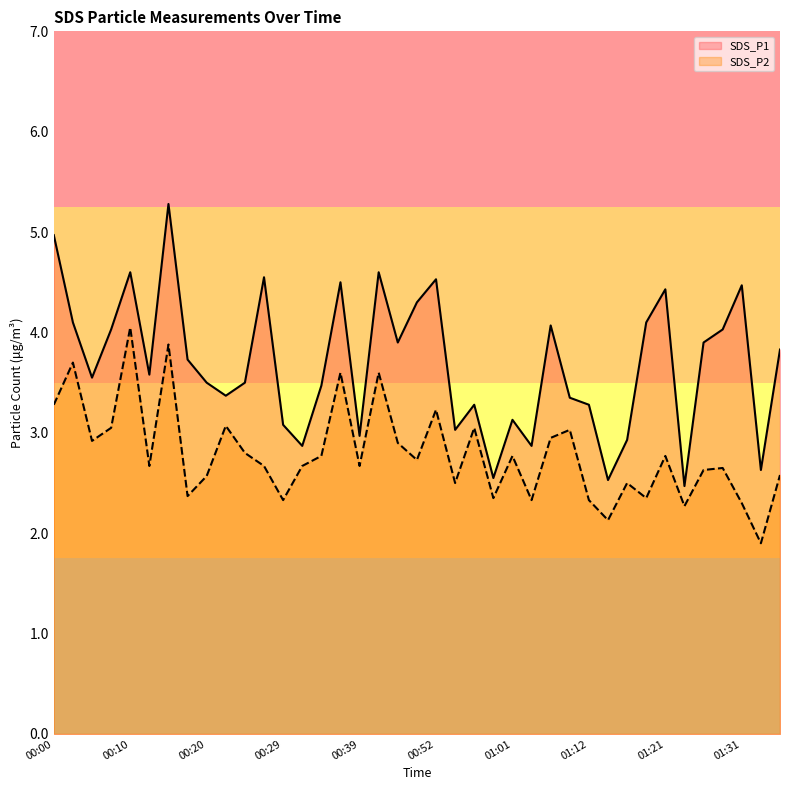

Which series has the largest total across all categories?

SDS_P1